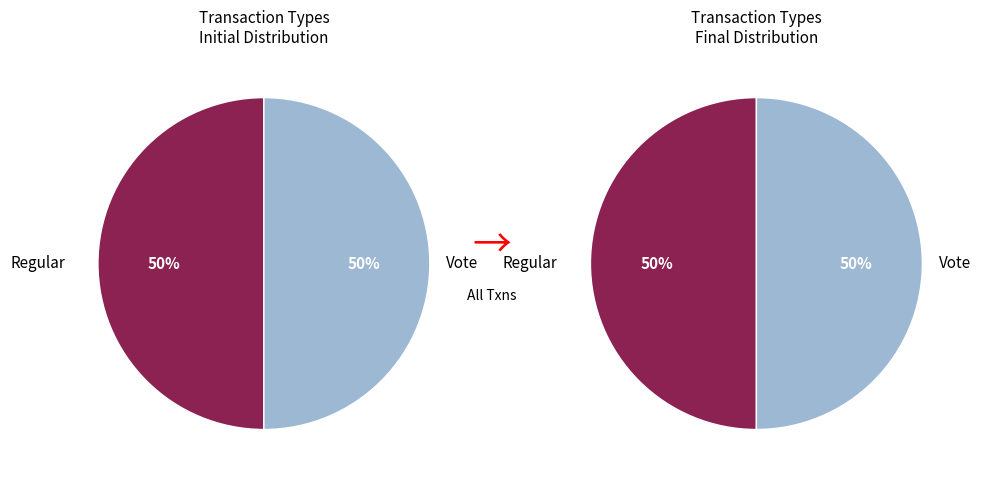

Combined, do 2 and Vote account for over 50%?

Yes